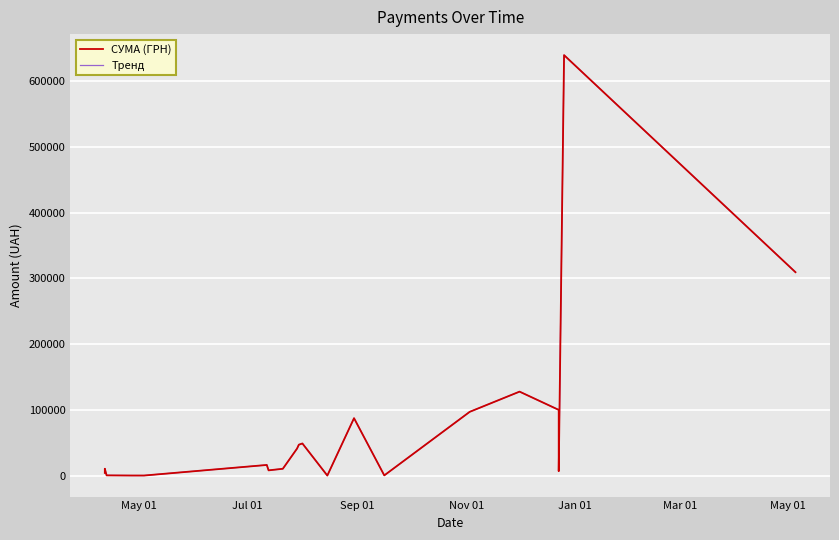

The value of СУМА (ГРН) at 14 is 45272.0. True or false?

False